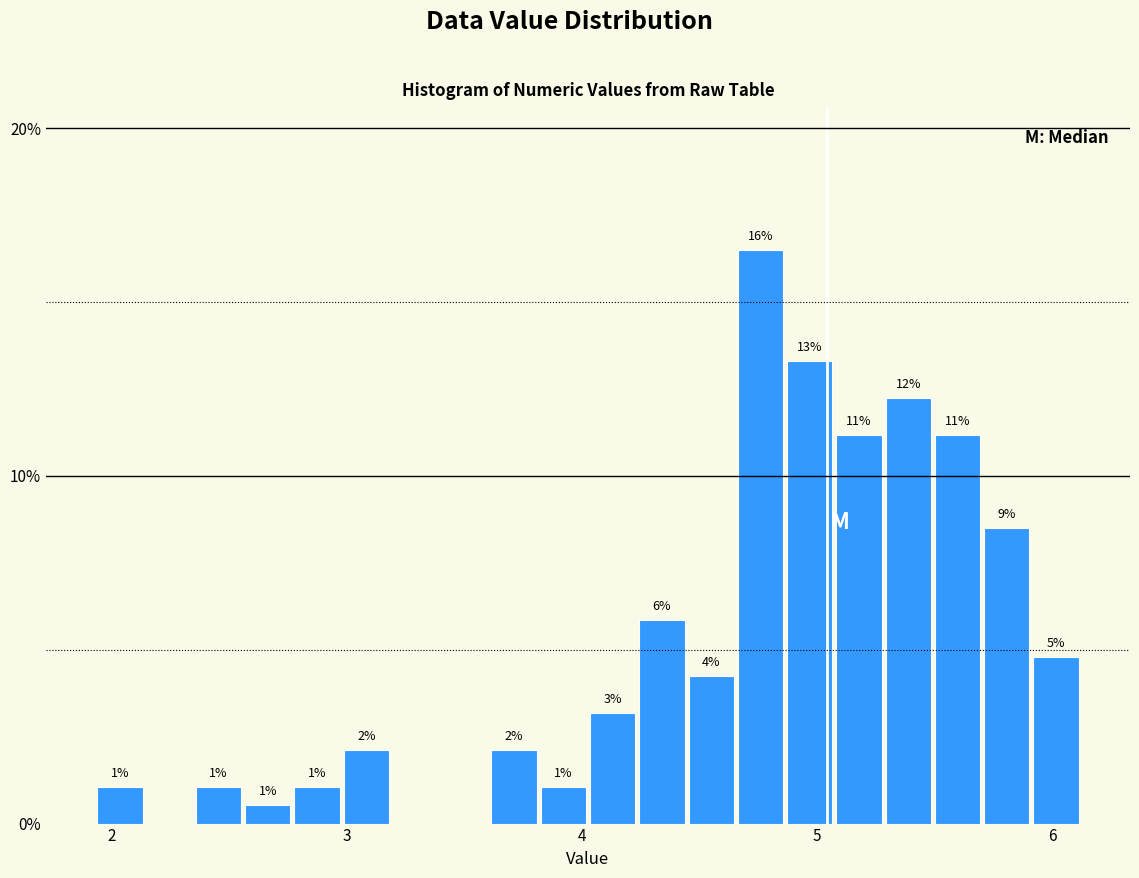

Read against the x-axis, roughly where is the centre of the tallest bar?

4.8